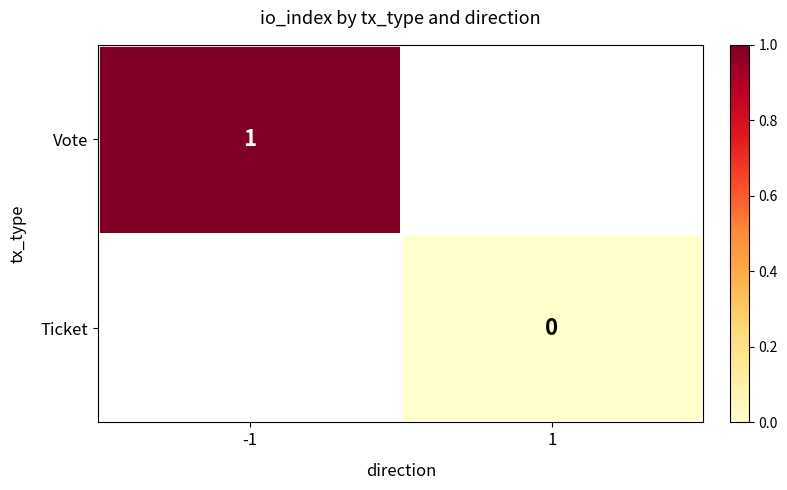

Is the value of Ticket at 1 greater than the value of Vote at -1?

No